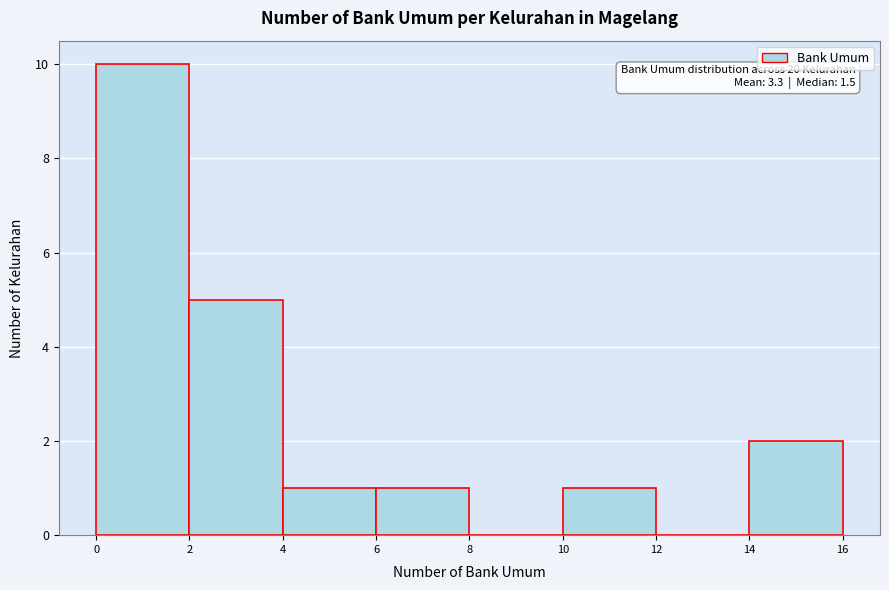

Which range on the x-axis has the tallest bar?

0 to 2